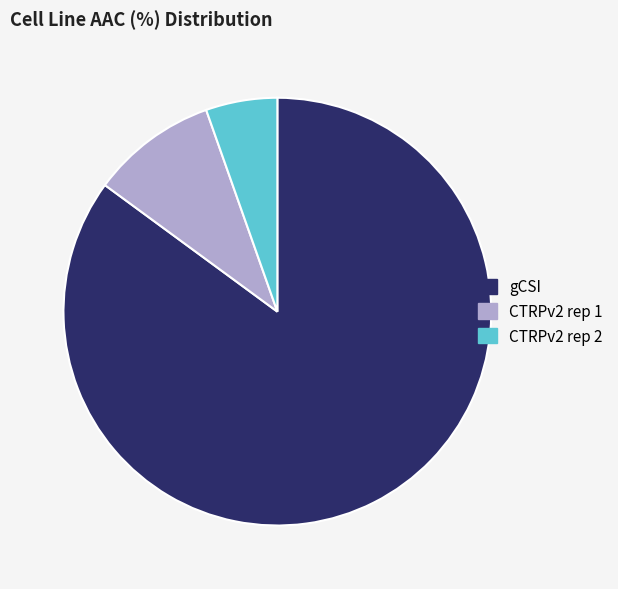

The CTRPv2 rep 1 slice represents 1% of the pie. True or false?

False